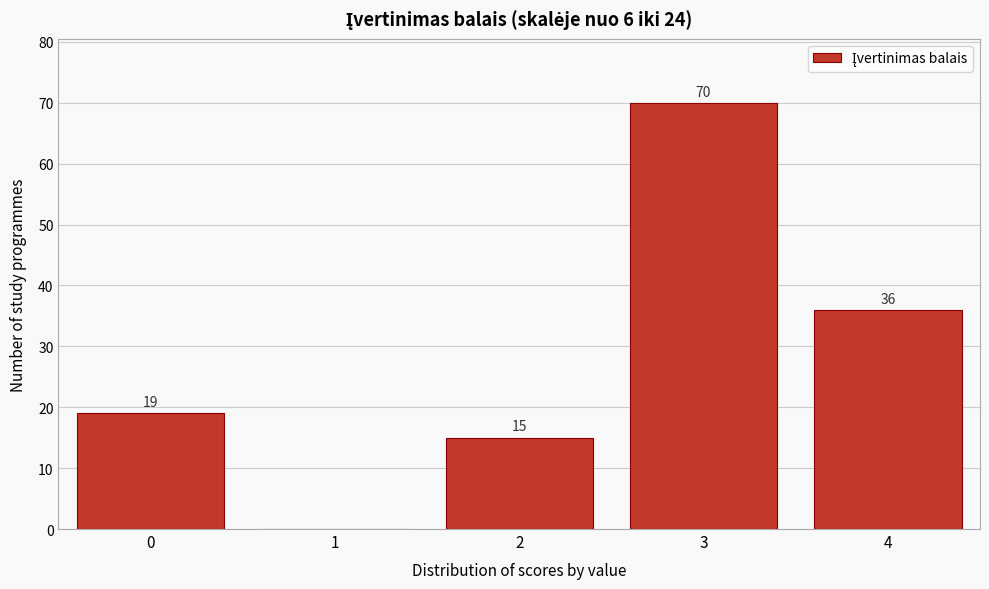

Reading left to right, extract all data points from this chart.

0=19	1=0	2=15	3=70	4=36